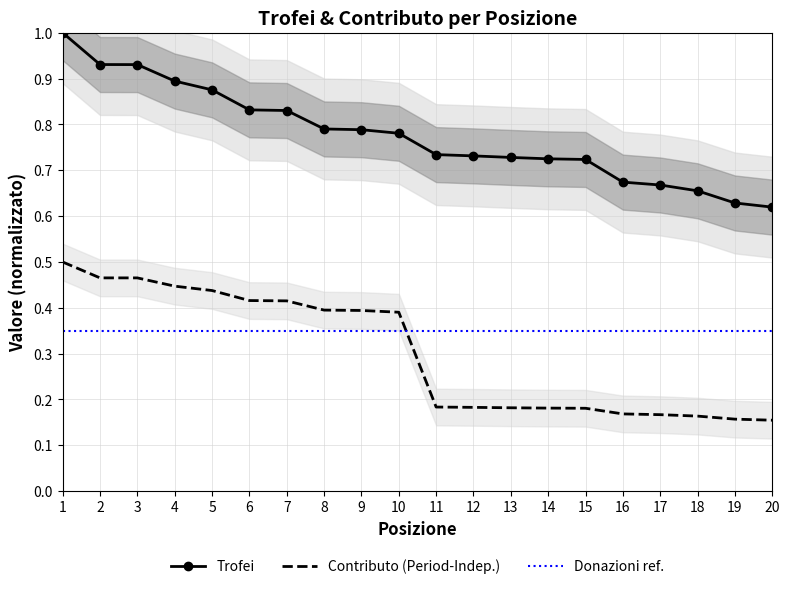

At which category is the sum across all series the highest?

1